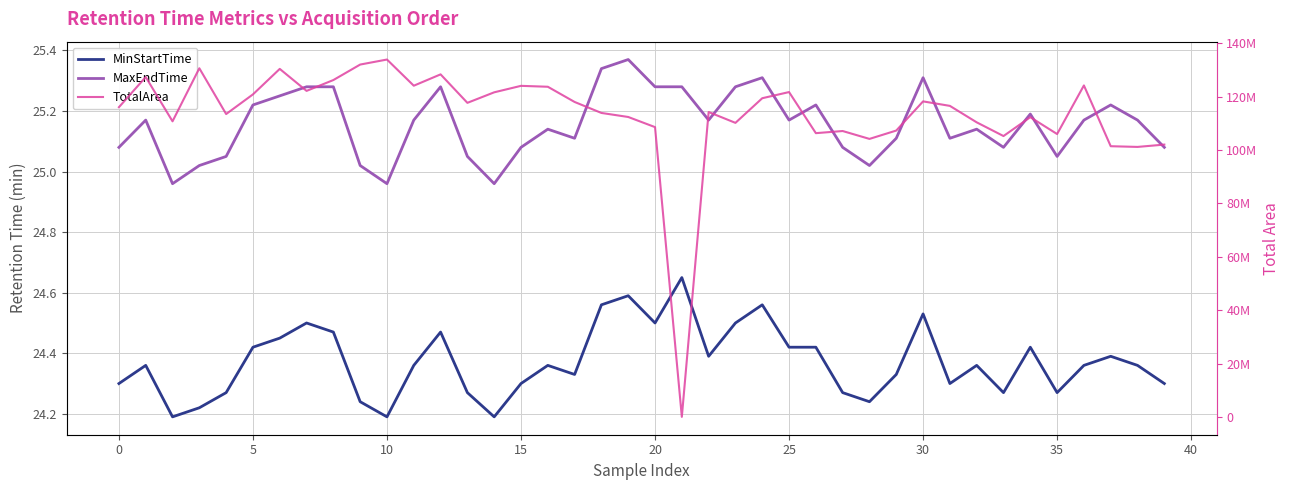

At which label is TotalArea closest to 66955272?

38